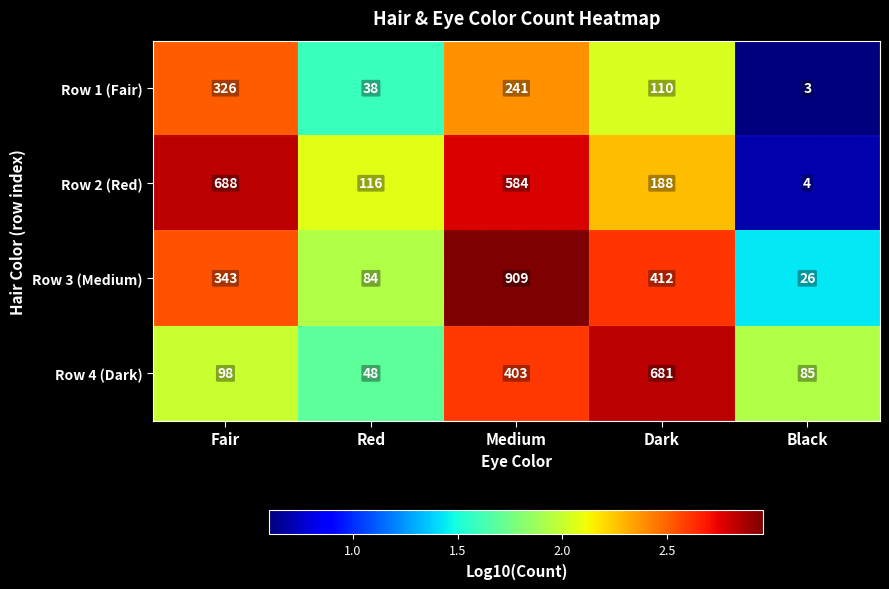

True or false: Row 2 (Red) has a value of 188 at Dark.

True